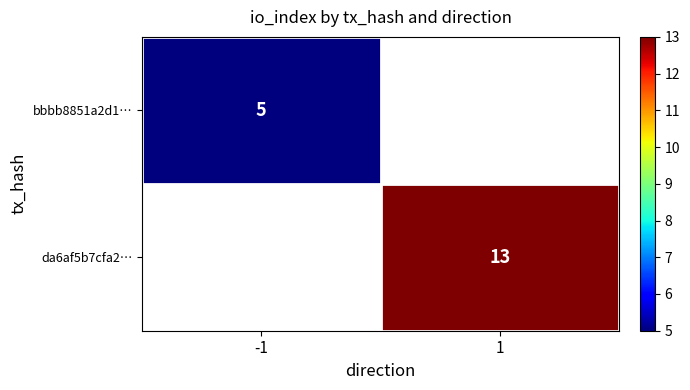

True or false: bbbb8851a2d1… has a value of 1 at -1.

False